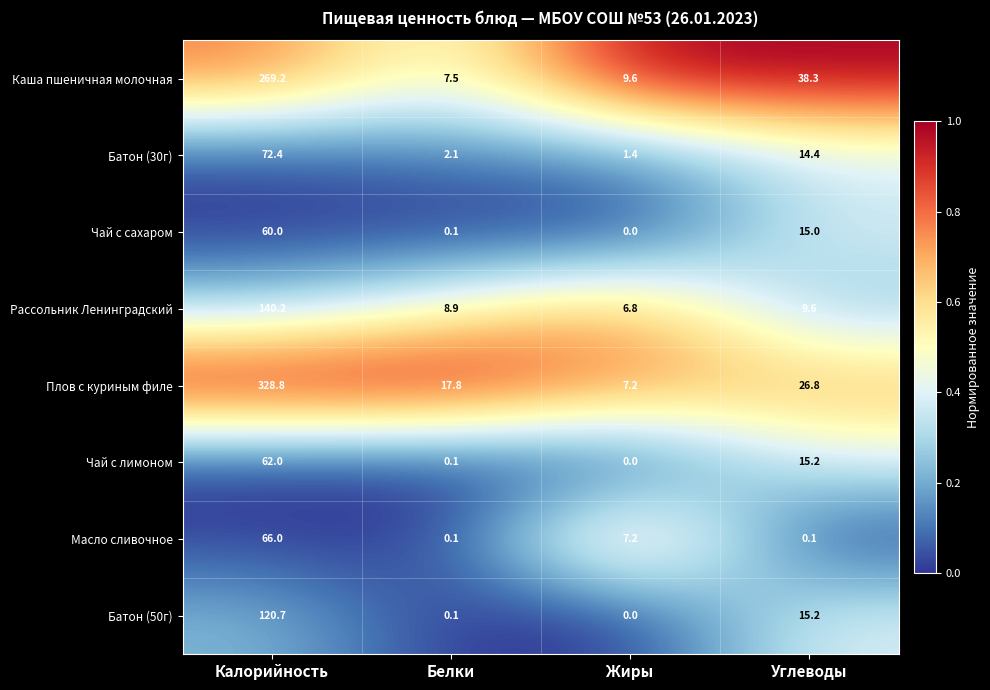

Rank the series by their maximum value, from lowest to highest.

Чай с сахаром, Чай с лимоном, Масло сливочное, Батон (30г), Батон (50г), Рассольник Ленинградский, Каша пшеничная молочная, Плов с куриным филе